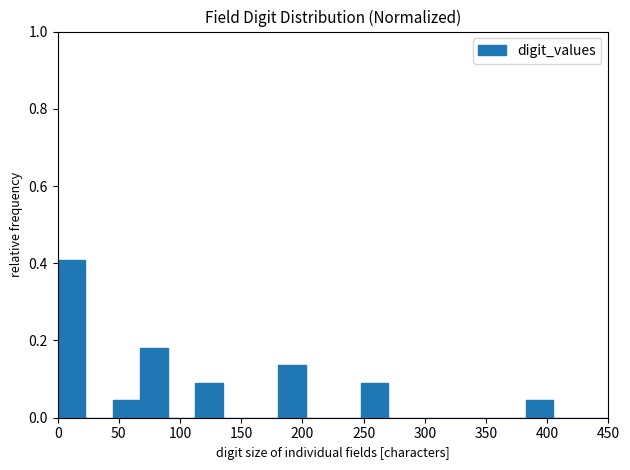

Reading left to right, transcribe this chart: for each bar, give the range it covers on the x-axis and its height. Neither the bar edges nor the heights are printed on the chart, so give them approximately, as read against the axes.

0.0 to 22.5: 0.40
22.5 to 45.0: 0
45.0 to 67.5: 0.04
67.5 to 90.0: 0.18
90.0 to 112.5: 0
112.5 to 135.0: 0.10
135.0 to 157.5: 0
157.5 to 180.0: 0
180.0 to 202.5: 0.14
202.5 to 225.0: 0
225.0 to 247.5: 0
247.5 to 270.0: 0.10
270.0 to 292.5: 0
292.5 to 315.0: 0
315.0 to 337.5: 0
337.5 to 360.0: 0
360.0 to 382.5: 0
382.5 to 405.0: 0.04
405.0 to 427.5: 0
427.5 to 450.0: 0